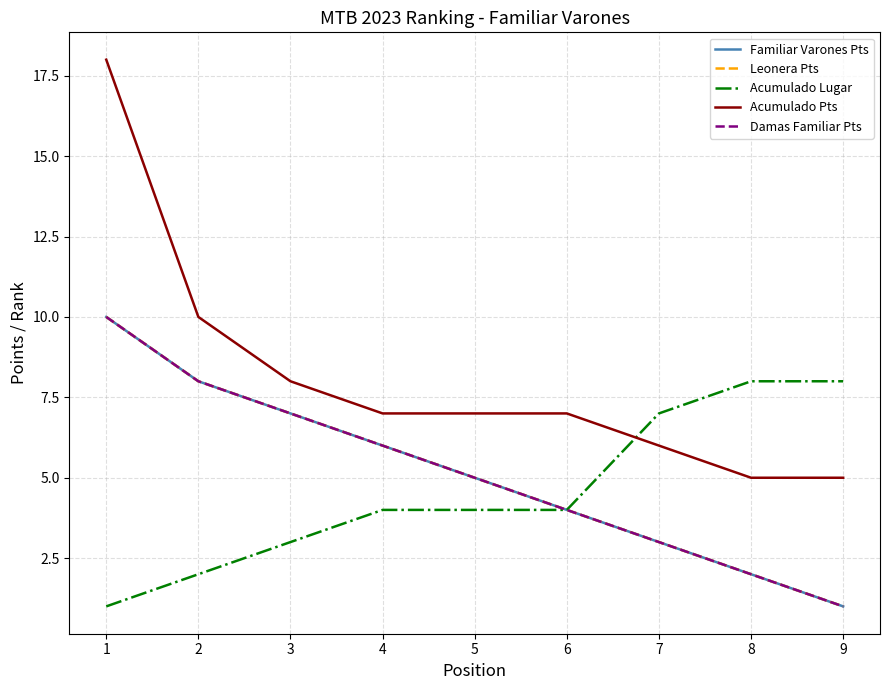

Between 2 and 6, which is larger?

2